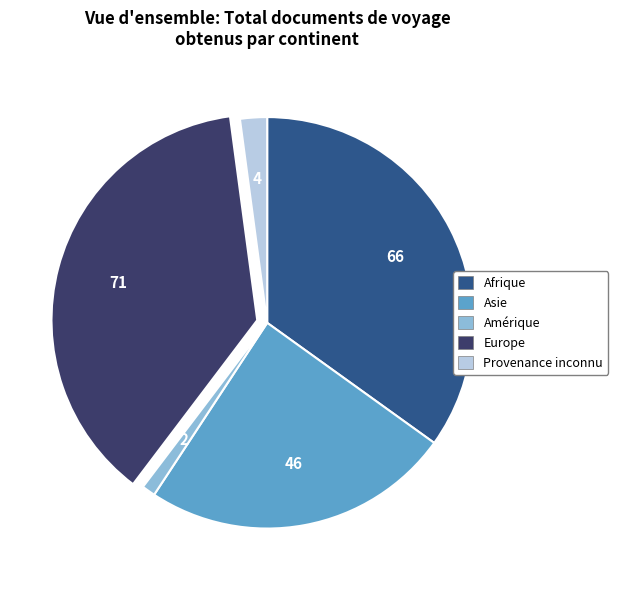

Which has a higher value, Provenance inconnu or Afrique?

Afrique